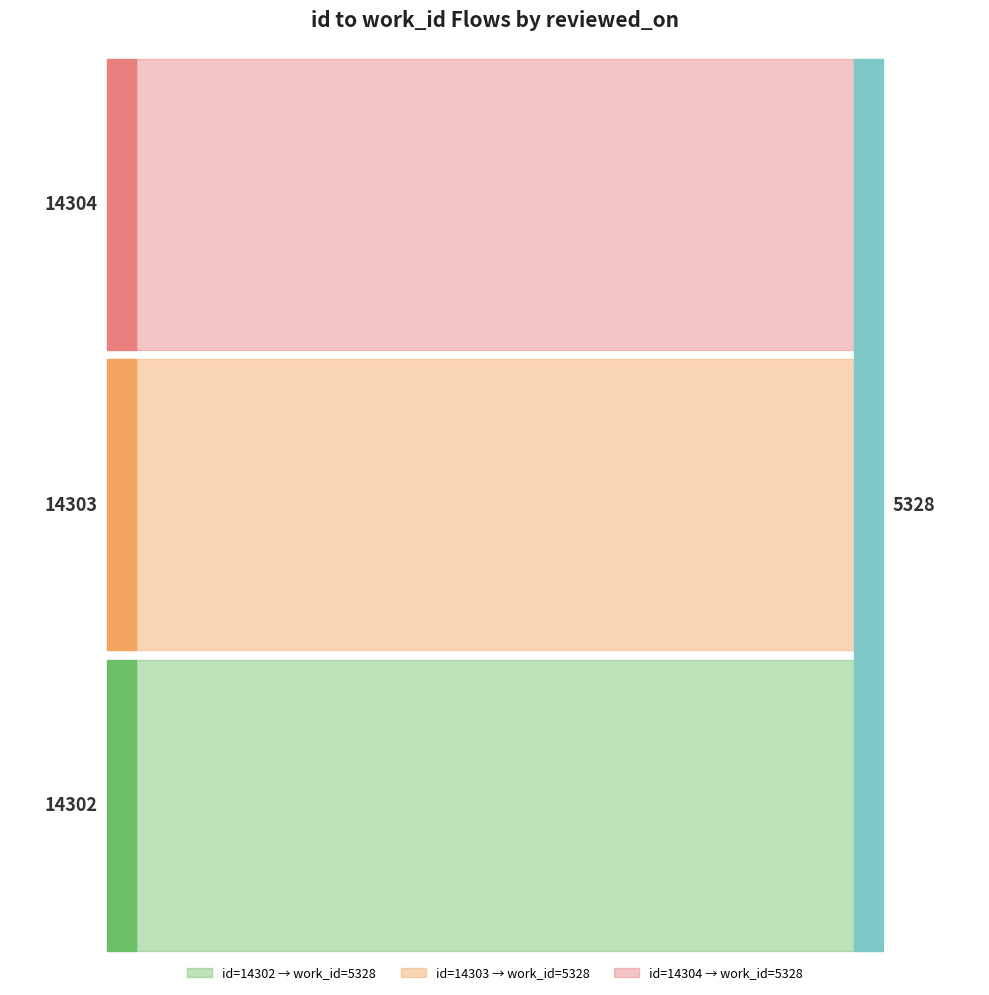

Reading left to right, extract all data points from this chart.

id: 14302	14303	14304
work_id: 5328	5328	5328